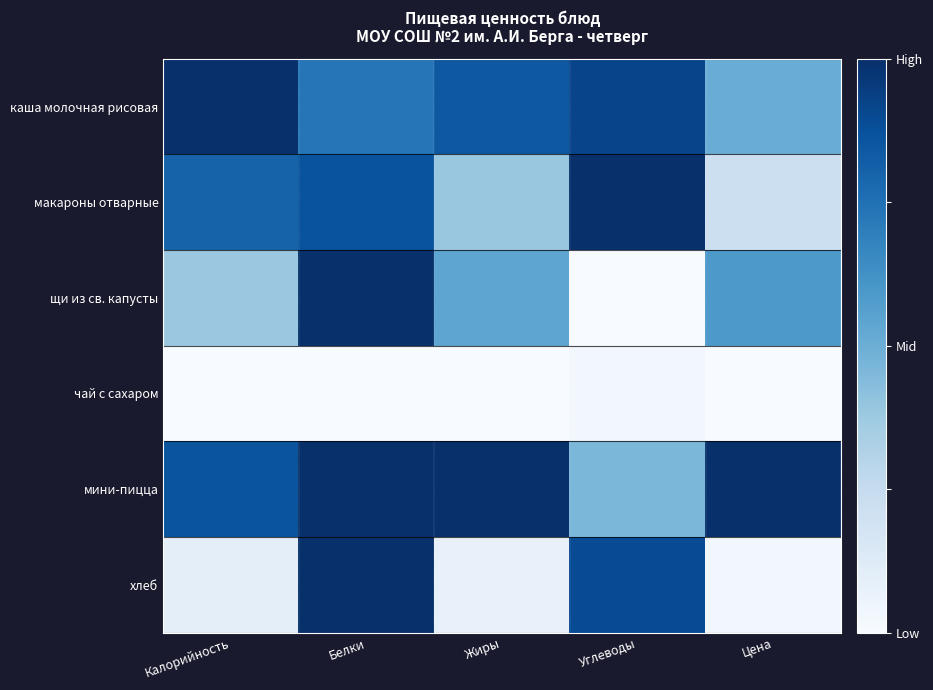

Which series has the widest spread of values?

щи из св. капусты